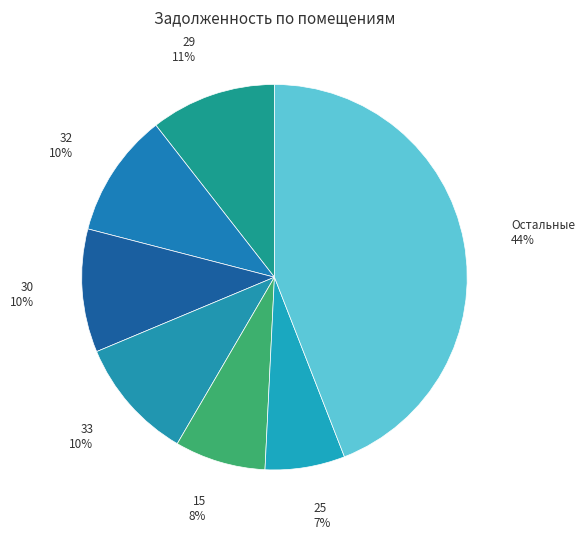

To the nearest percent, what is the difference between the largest and smallest slice percentages?

37%